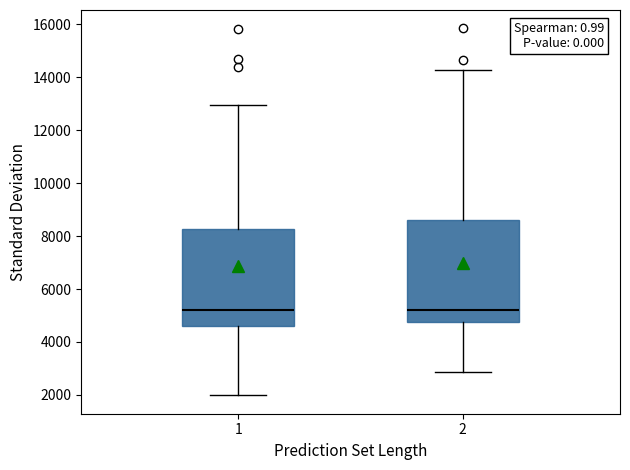

Reading left to right, read every box against the y-axis: the position of its median line, the range the box covers, and the ends of its whiskers. The values are not printed on the chart, so give them approximately, as read against the axis.

1: median 5200, box 4600 to 8200, whiskers 2000 to 13000
2: median 5200, box 4800 to 8600, whiskers 2800 to 14200